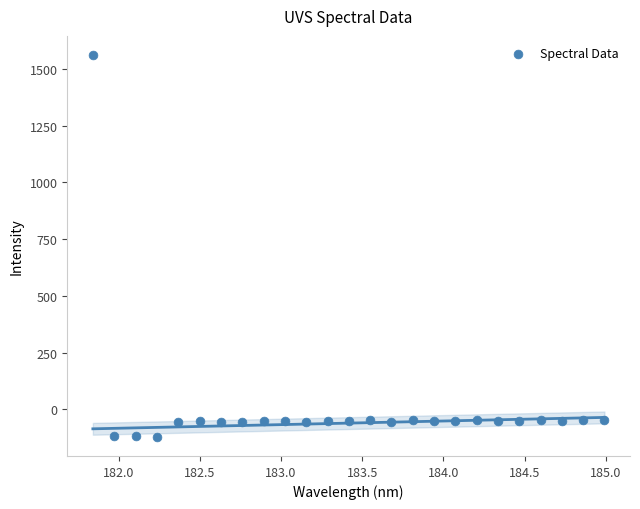

What is the range of Y values (max minus min)?

1683.5